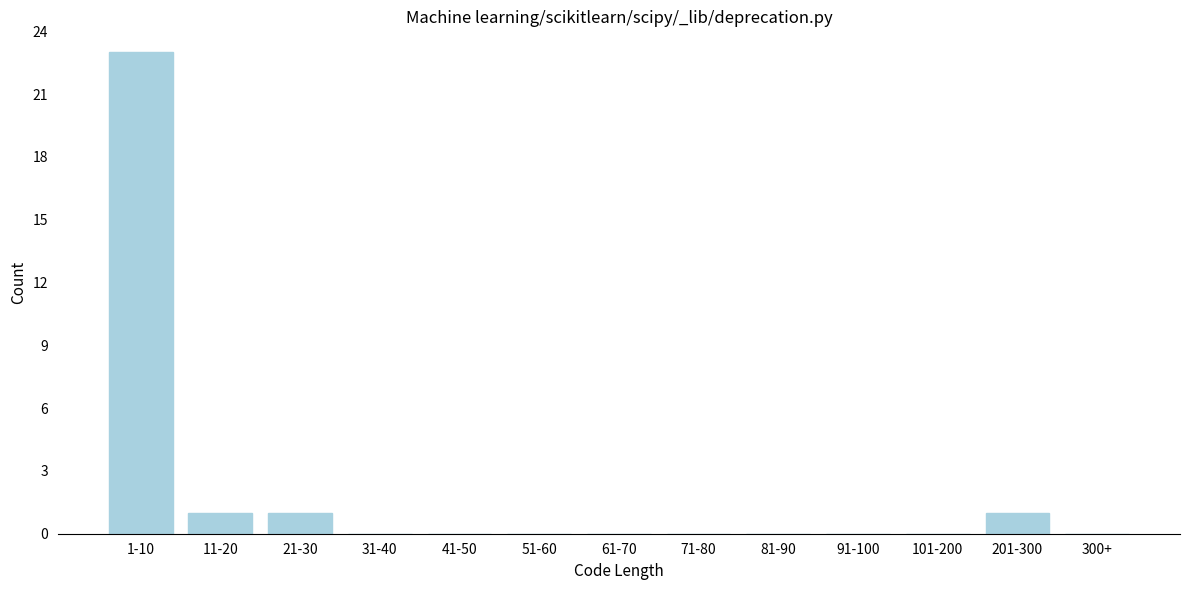

Reading right to left, what are all the values shown in this chart?

300+=0	201-300=1	101-200=0	91-100=0	81-90=0	71-80=0	61-70=0	51-60=0	41-50=0	31-40=0	21-30=1	11-20=1	1-10=23